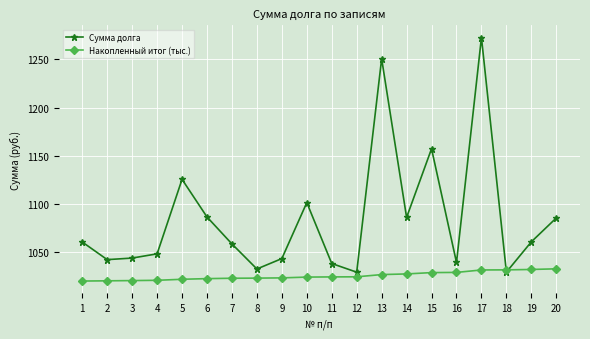

What is the average value of the Накопленный итог (тыс.) series?

1025.3